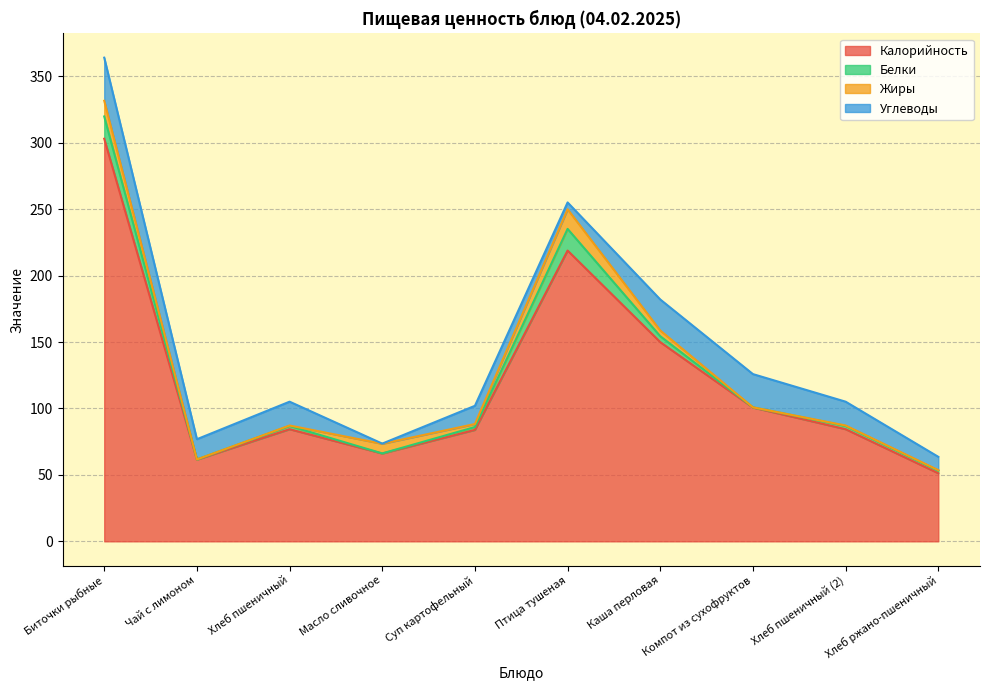

How many times do Жиры and Белки cross each other?

2